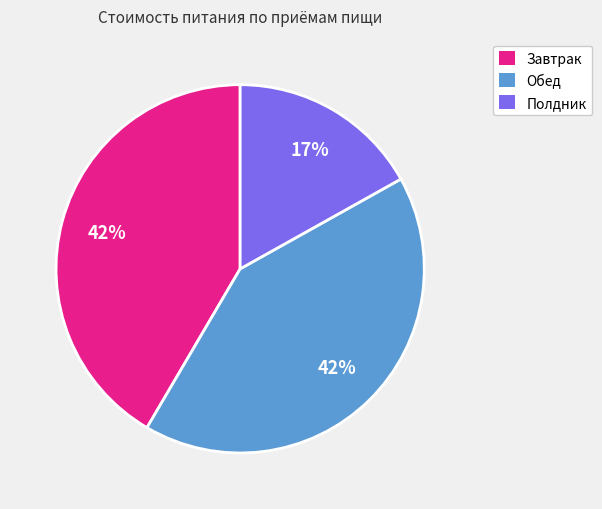

Is there a majority slice in this chart?

No